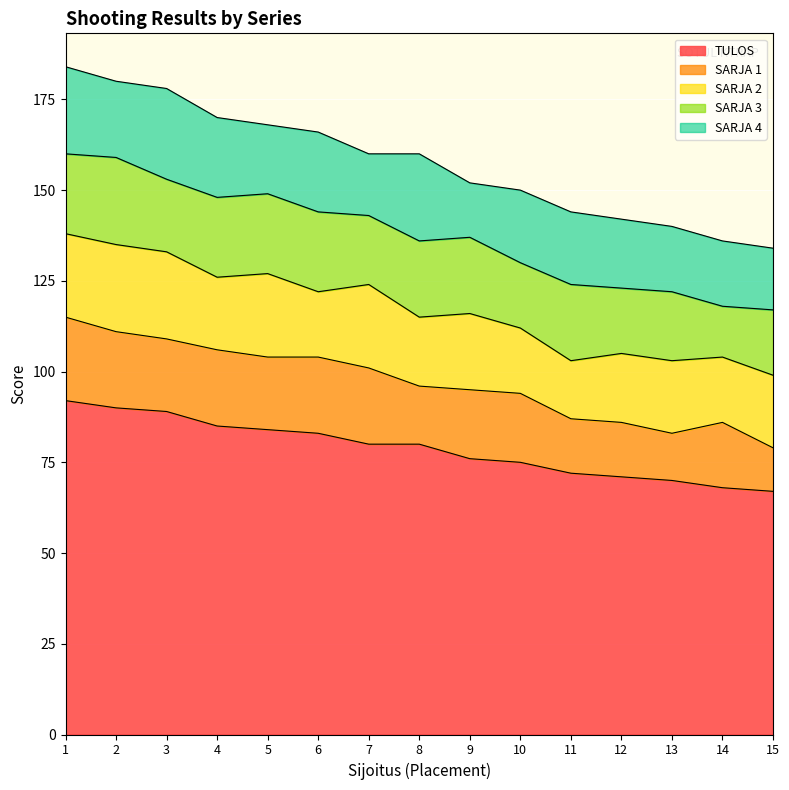

Is it true that SARJA 2 equals 7 at 4?

False